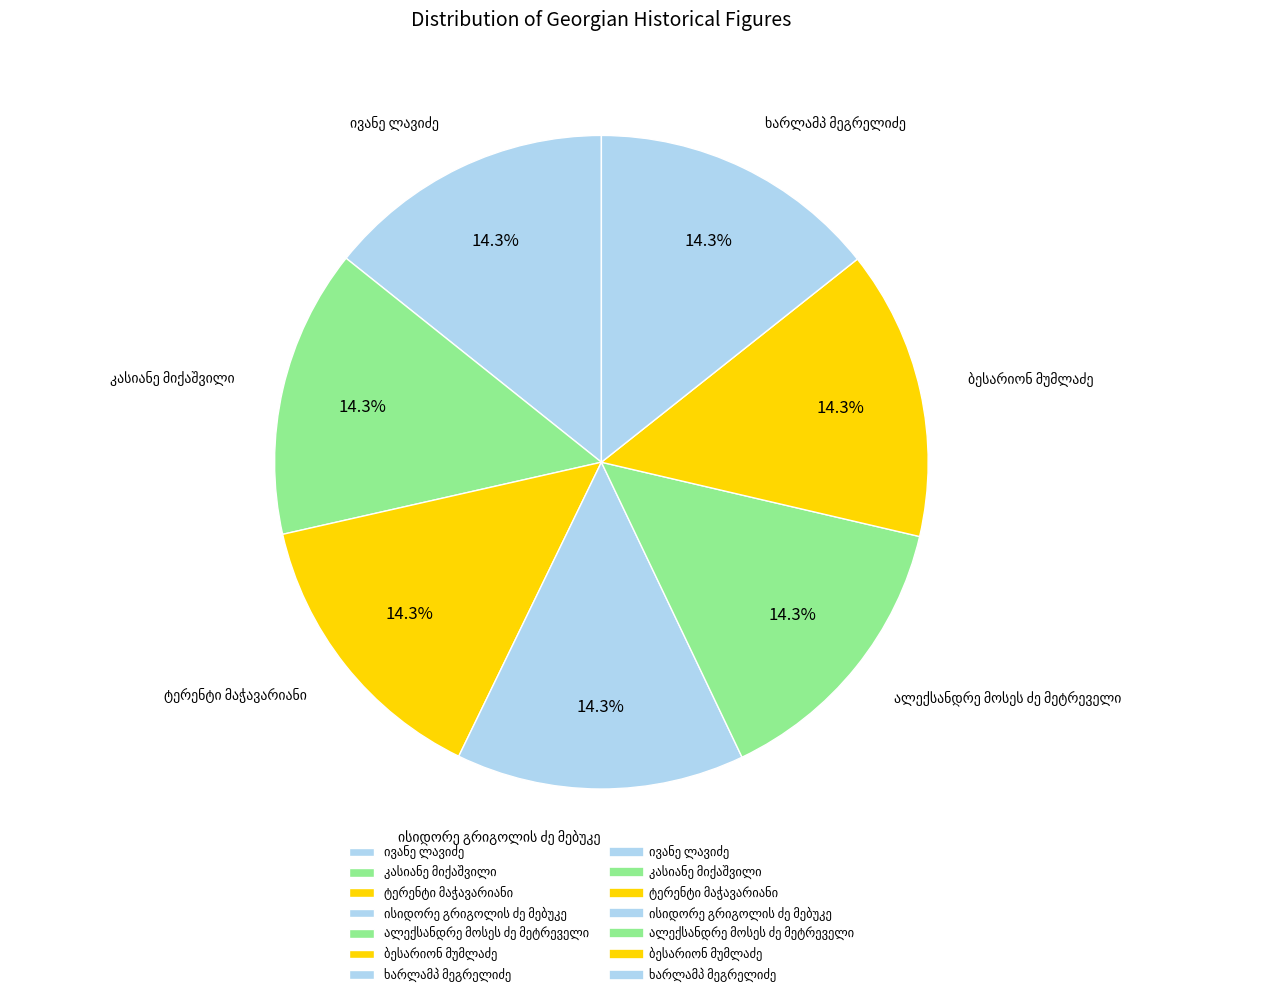

Is there a majority slice in this chart?

No